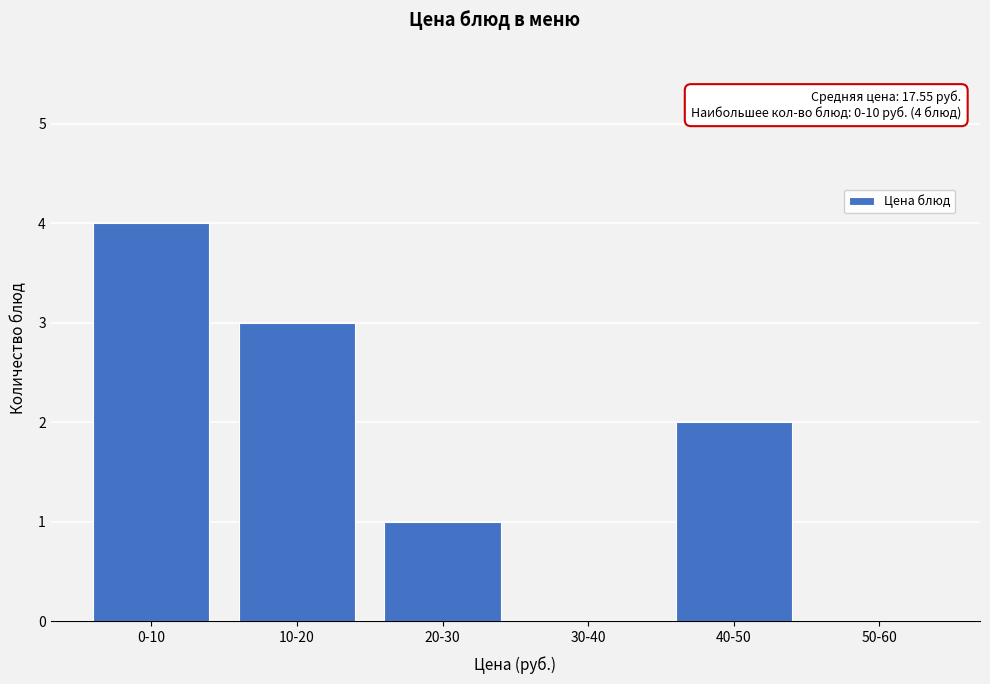

Reading left to right, list all the values displayed in this chart.

0-10=4	10-20=3	20-30=1	30-40=0	40-50=2	50-60=0